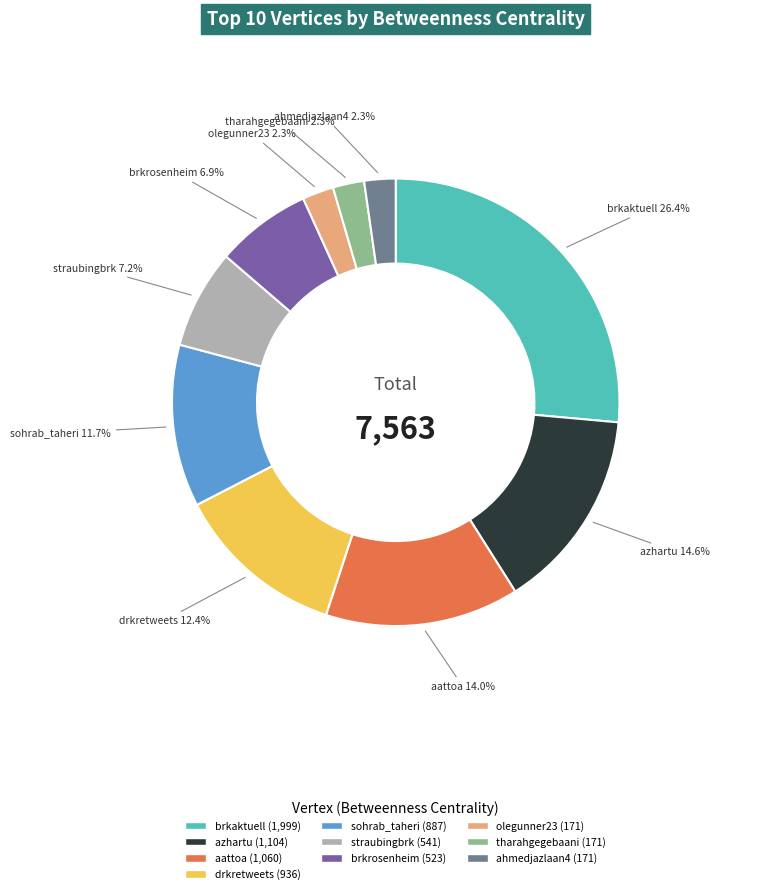

What is the ratio of the value at sohrab_taheri to the value at brkrosenheim?

1.7